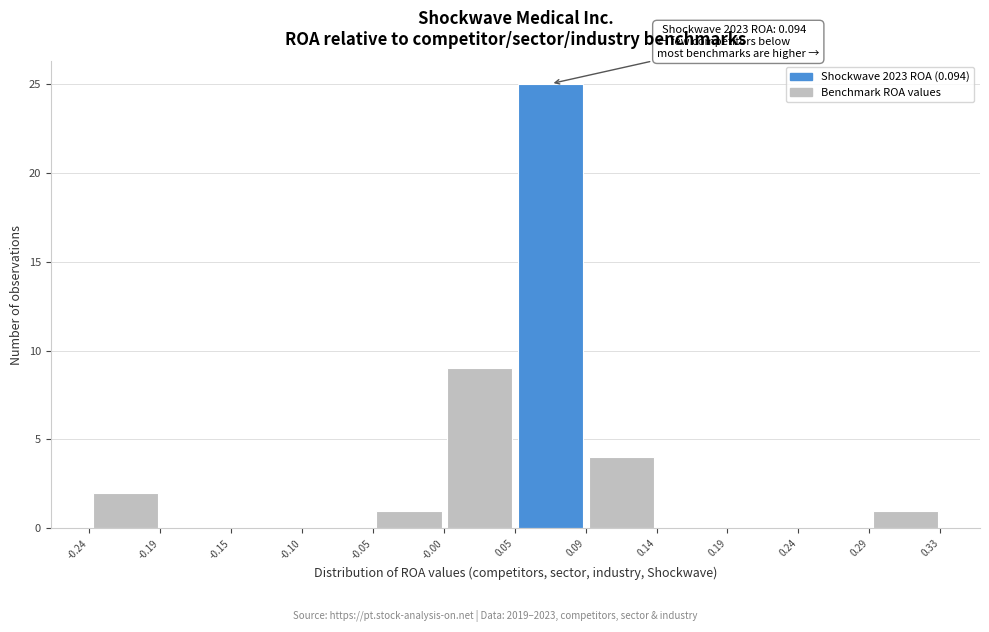

Over which range of the x-axis is the bar tallest?

0.045 to 0.095